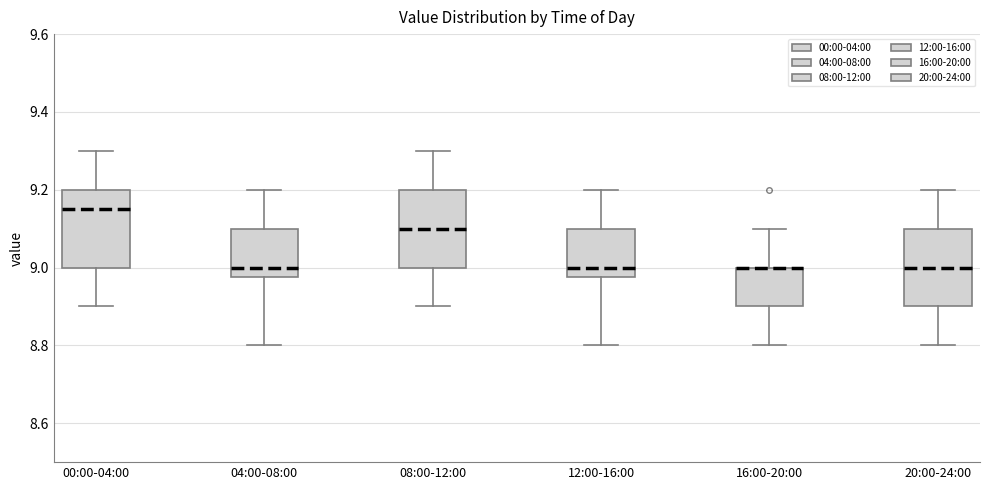

Where does the lower whisker of the box for 04:00-08:00 end on the y-axis? The values are not printed on the chart, so give them approximately, as read against the axis.

8.80